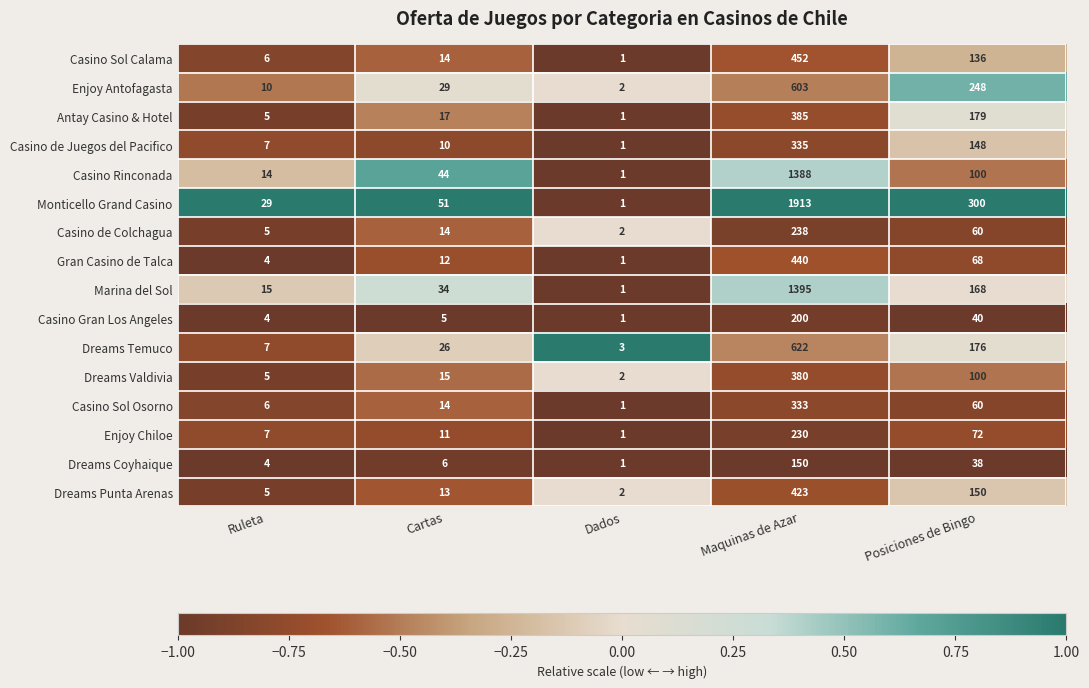

At which category is the sum across all series the highest?

Maquinas de Azar